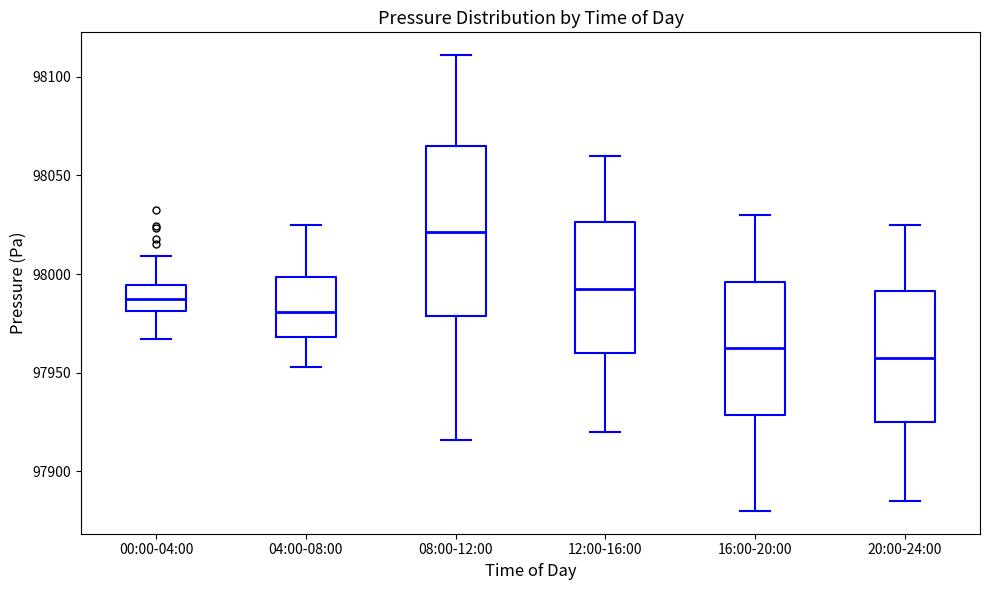

Which box has the lowest median line?

20:00-24:00